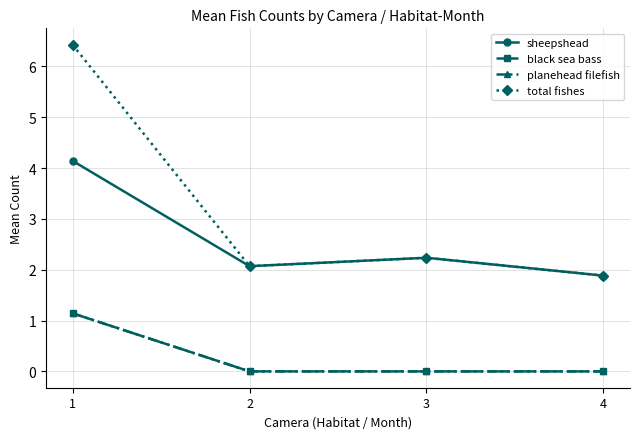

Does the chart display data point markers on the line(s)?

Yes